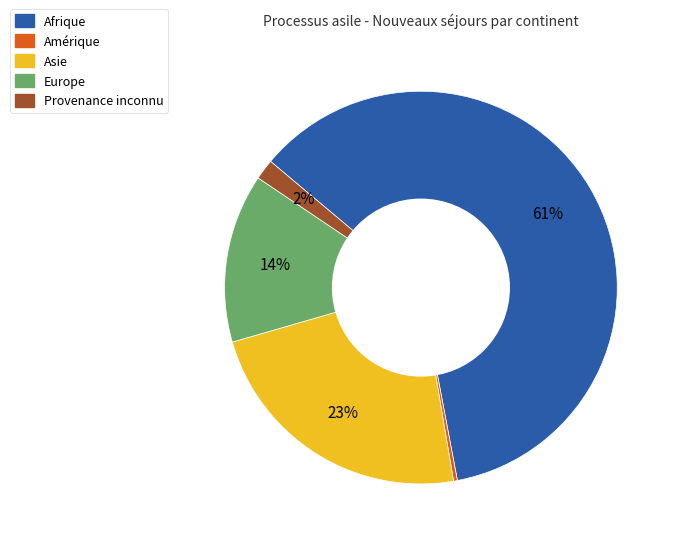

Does Amérique represent more than half of the total?

No